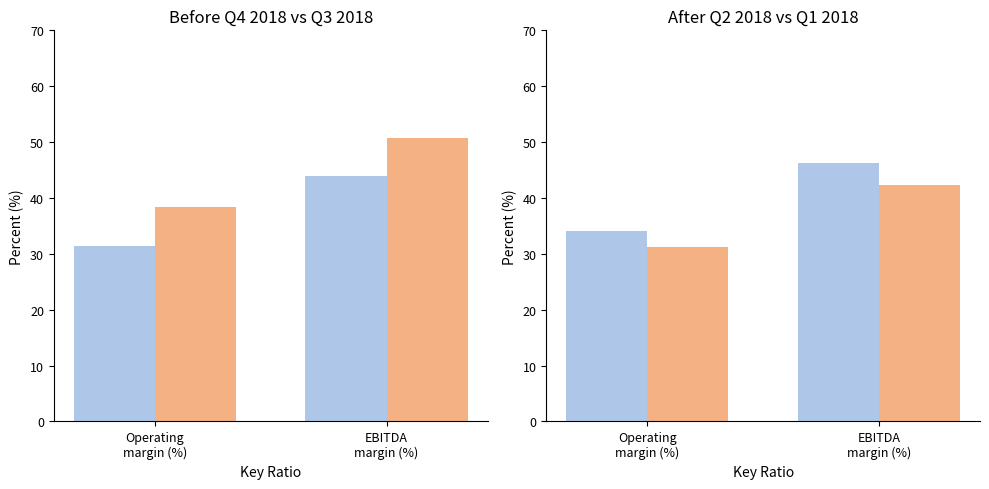

What is the label of the 2nd bar from the left?

EBITDA
margin (%)